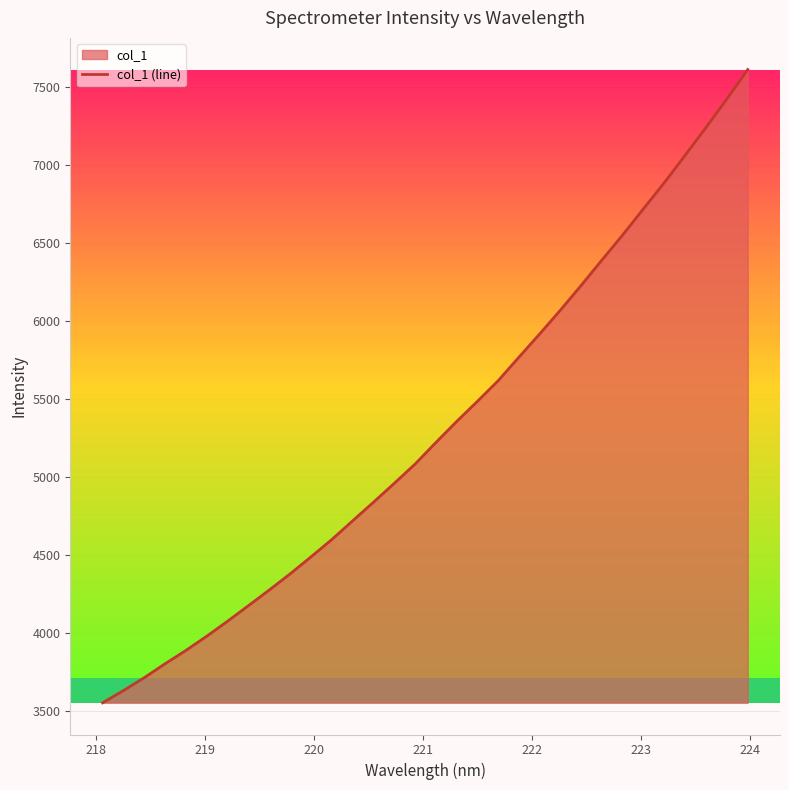

What is the difference between the maximum and minimum values?

4057.0